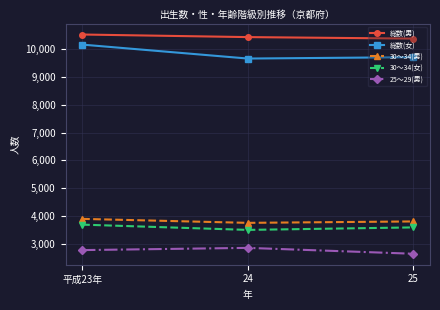

What is the difference between the second highest and minimum values in the 25～29(男) series?

132